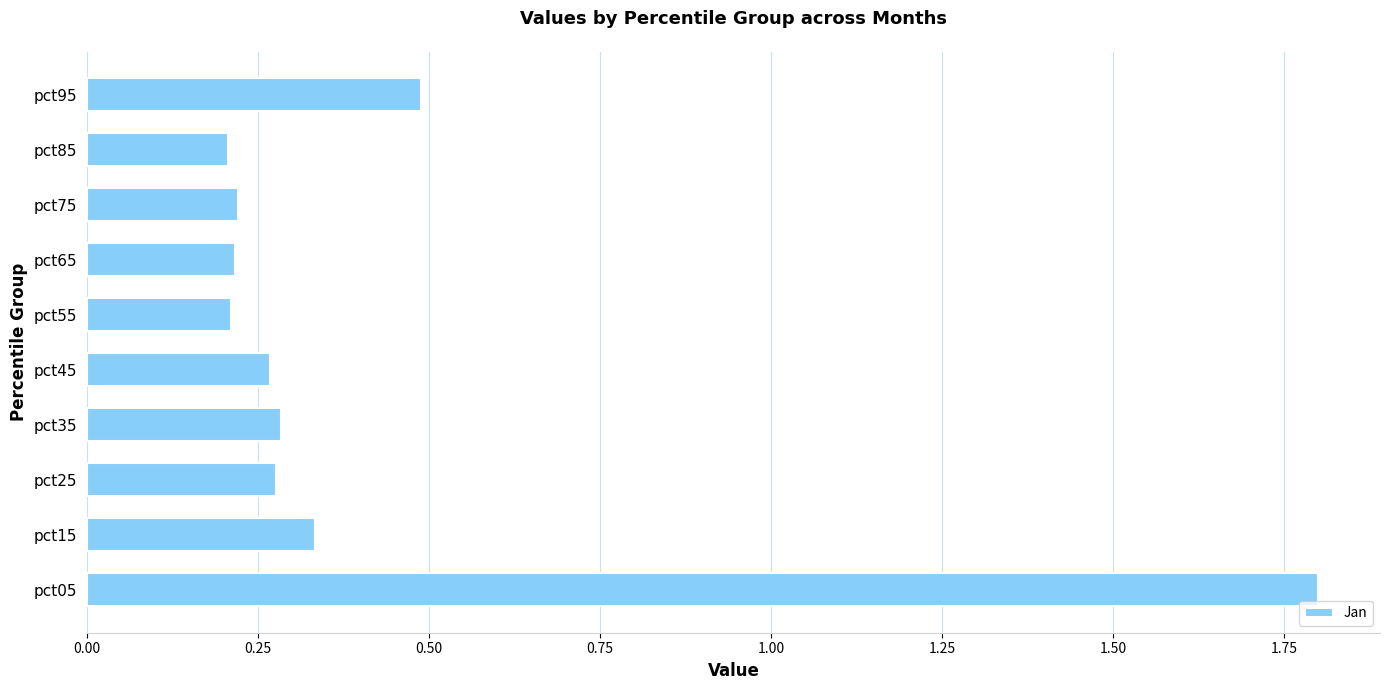

Between pct15 and pct65, which is larger?

pct15